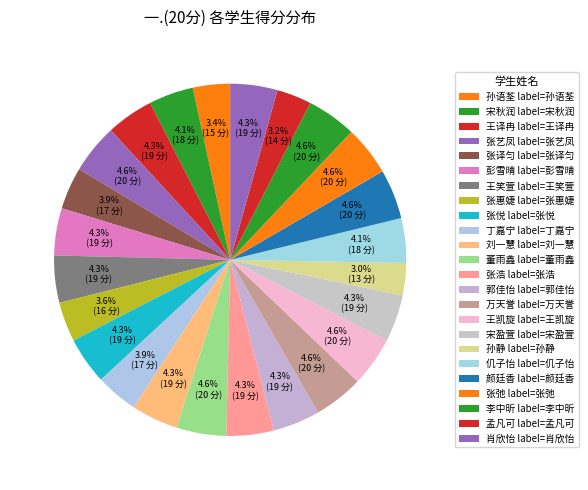

How many slices are in this pie chart?

24